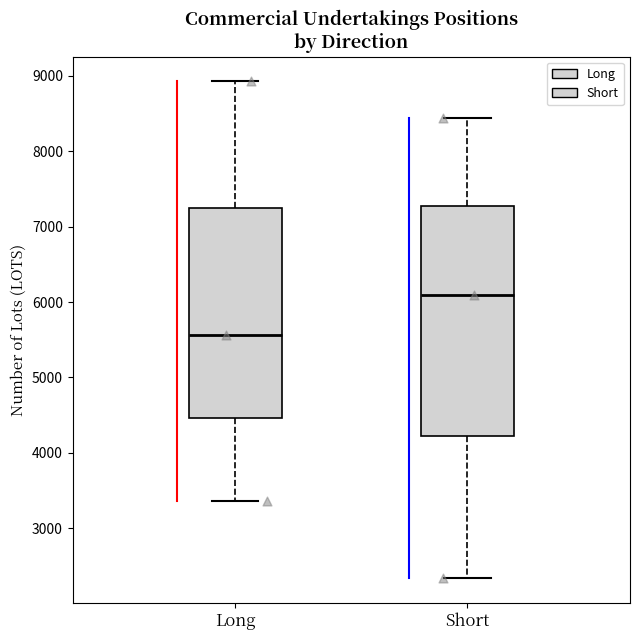

Reading left to right, read every box against the y-axis: the position of its median line, the range the box covers, and the ends of its whiskers. The values are not printed on the chart, so give them approximately, as read against the axis.

Long: median 5600, box 4500 to 7200, whiskers 3400 to 8900
Short: median 6100, box 4200 to 7300, whiskers 2300 to 8400